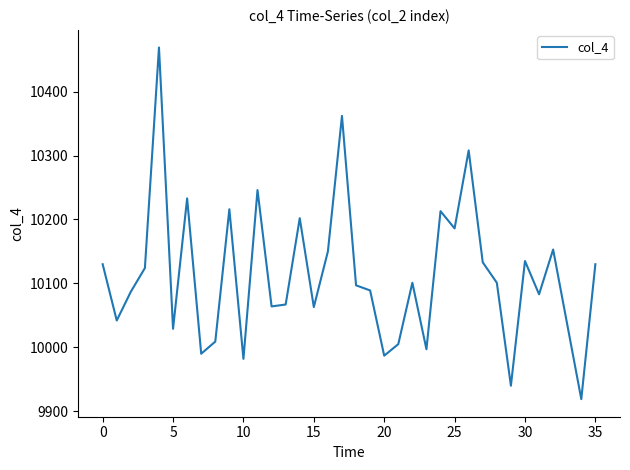

What is the smallest value displayed?

9919